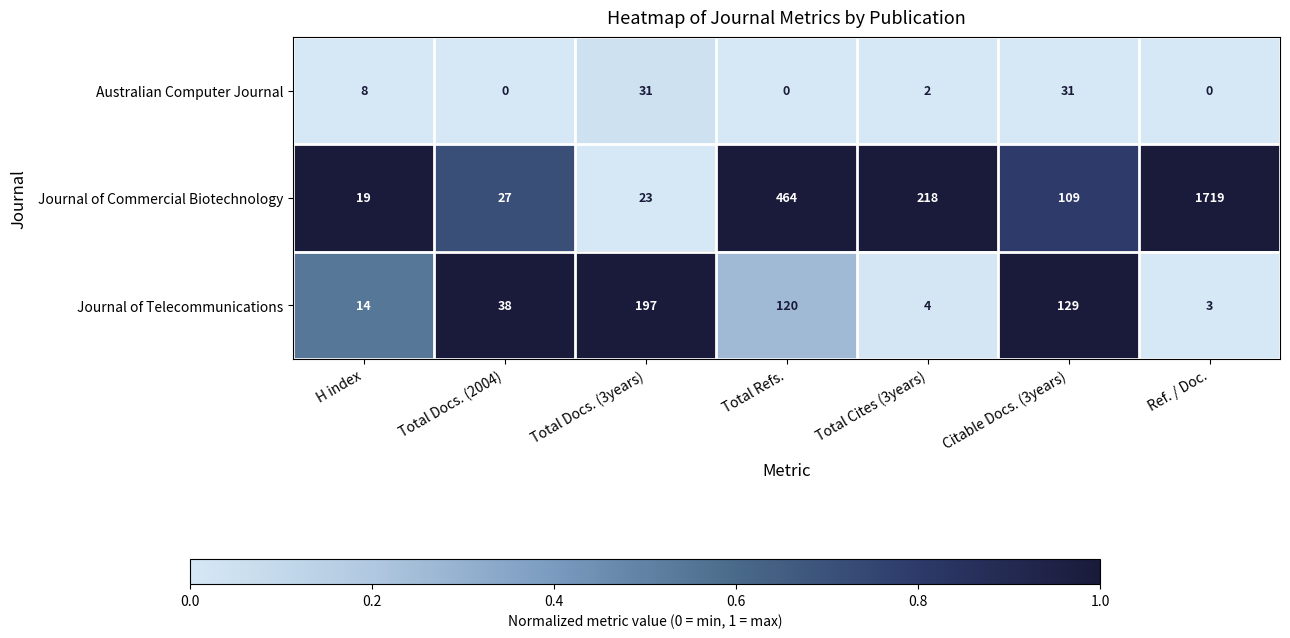

At Total Cites (3years), list the series in order from smallest to largest.

Australian Computer Journal, Journal of Telecommunications, Journal of Commercial Biotechnology